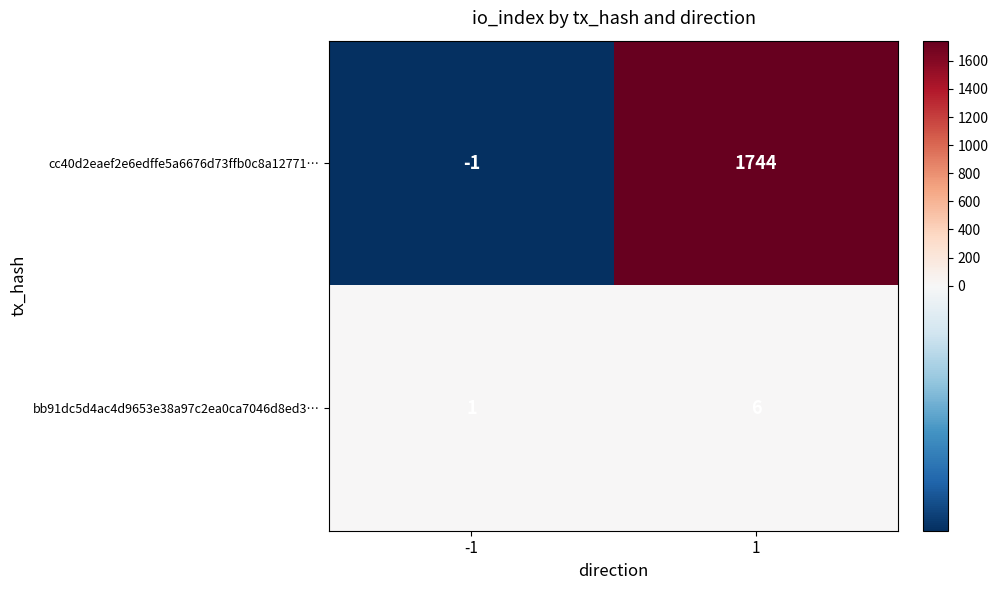

What is the difference between the maximum and minimum values in the bb91dc5d4ac4d9653e38a97c2ea0ca7046d8ed3… series?

5